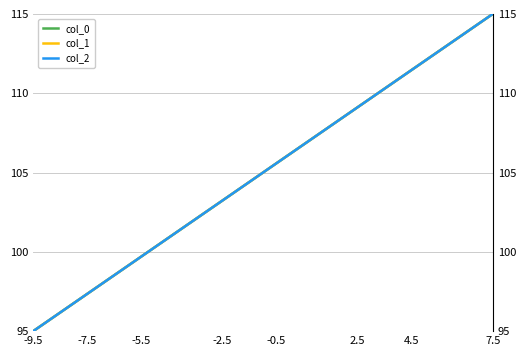

Which series has the widest spread of values?

col_0